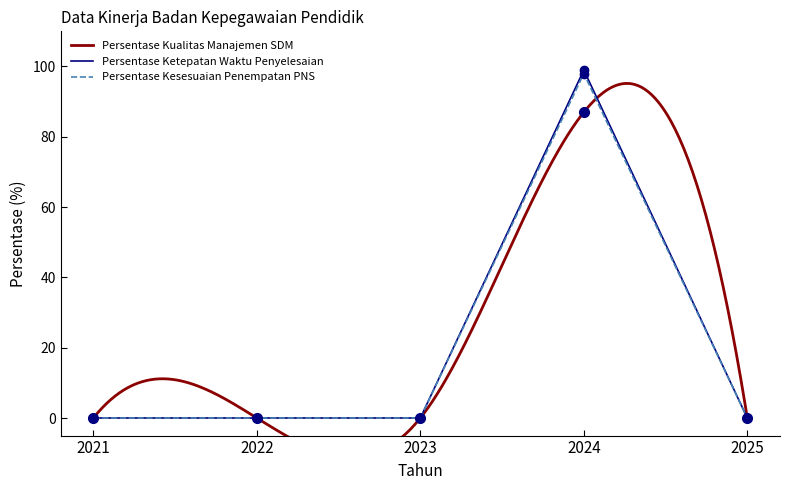

What is the sum of all Persentase Kualitas Manajemen SDM values?

87